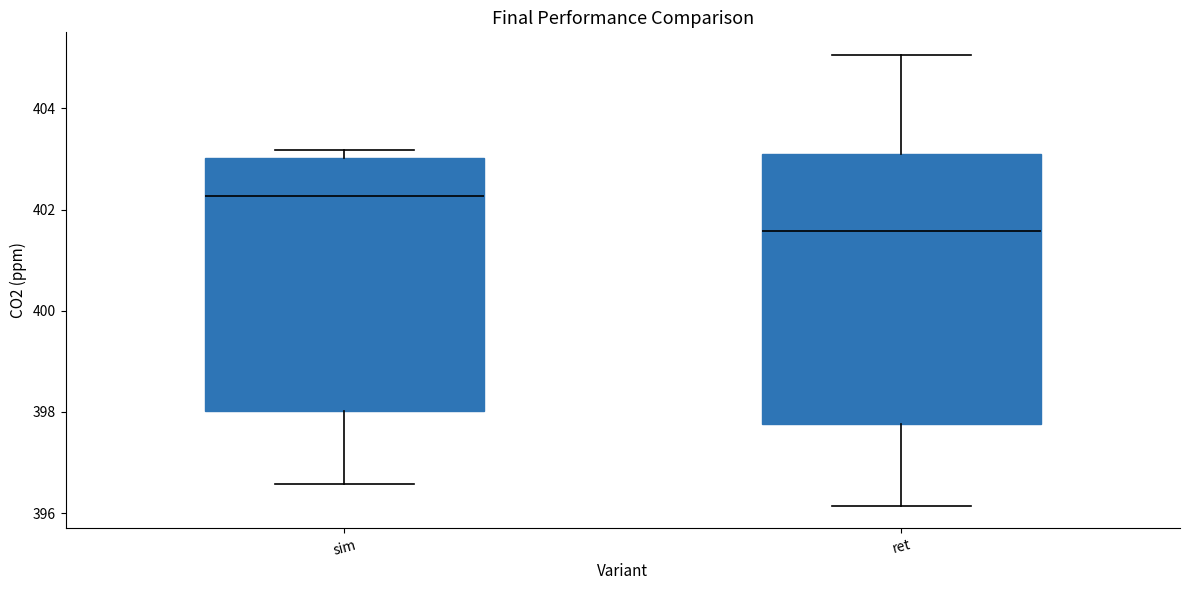

Reading left to right, transcribe this box plot: for each box, give where its median line is, the range the box spans, and where its two whiskers end, as read against the y-axis. The values are not printed on the chart, so give them approximately, as read against the axis.

sim: median 402.2, box 398.0 to 403.0, whiskers 396.6 to 403.2
ret: median 401.6, box 397.8 to 403.0, whiskers 396.2 to 405.0